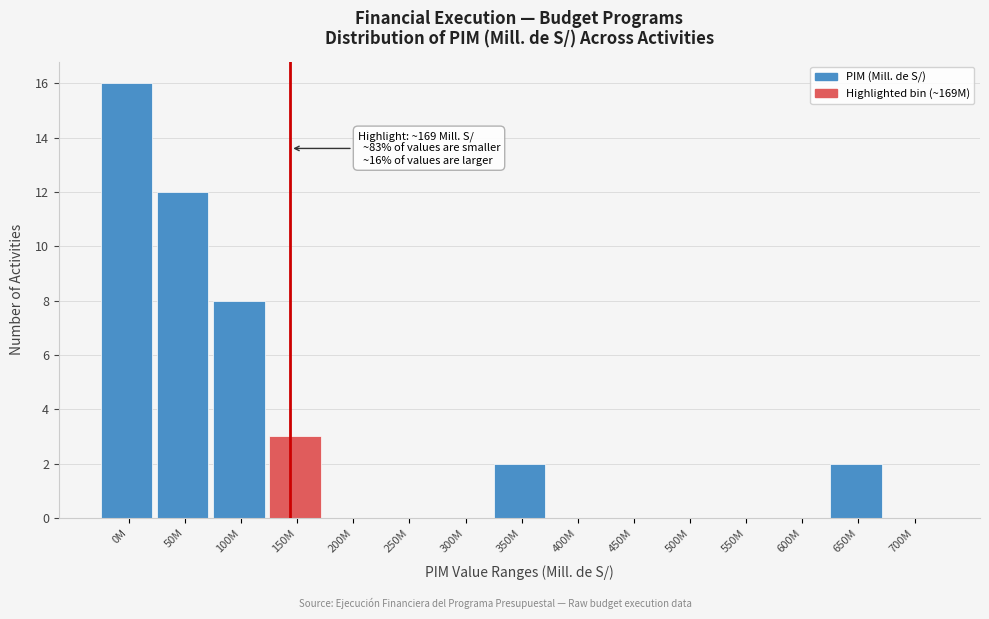

Reading right to left, list all the values displayed in this chart.

700M=0	650M=2	600M=0	550M=0	500M=0	450M=0	400M=0	350M=2	300M=0	250M=0	200M=0	150M=3	100M=8	50M=12	0M=16